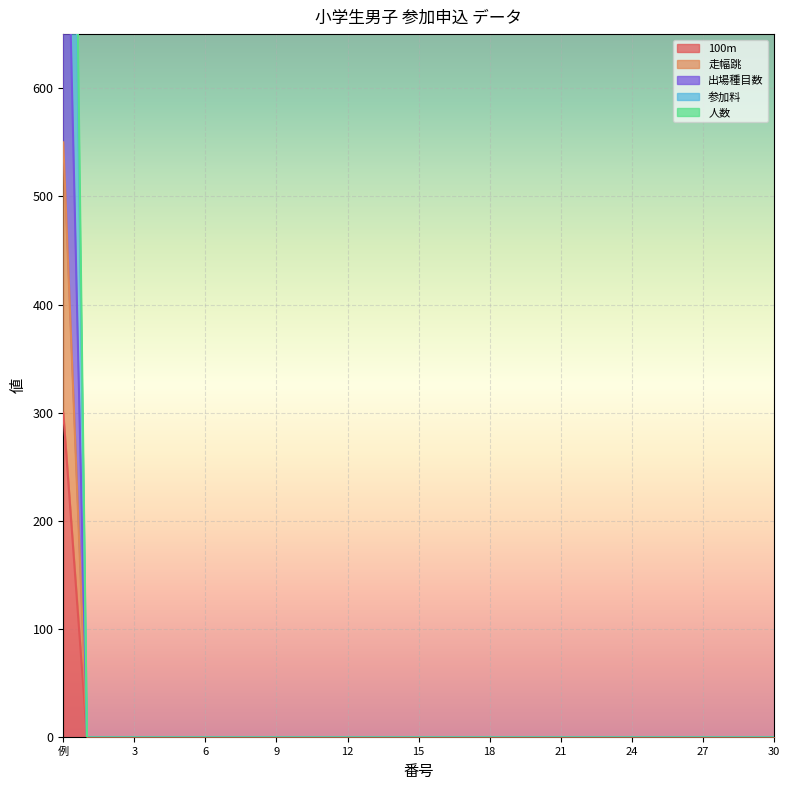

List the series in order of their peak value, lowest first.

100m, 走幅跳, 出場種目数, 参加料, 人数